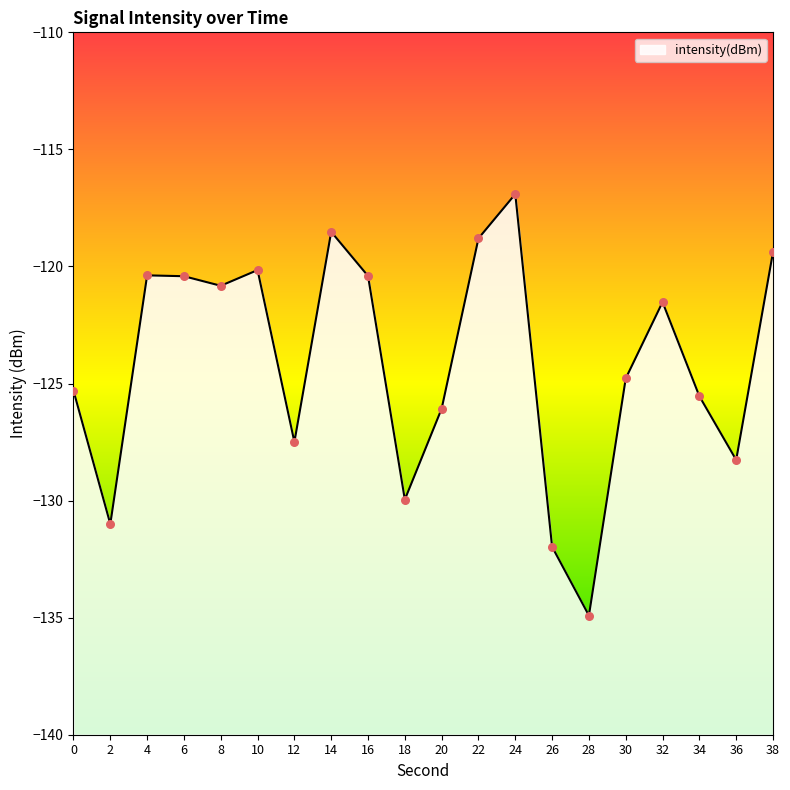

What is the change in value from 14 to 30?

-6.3